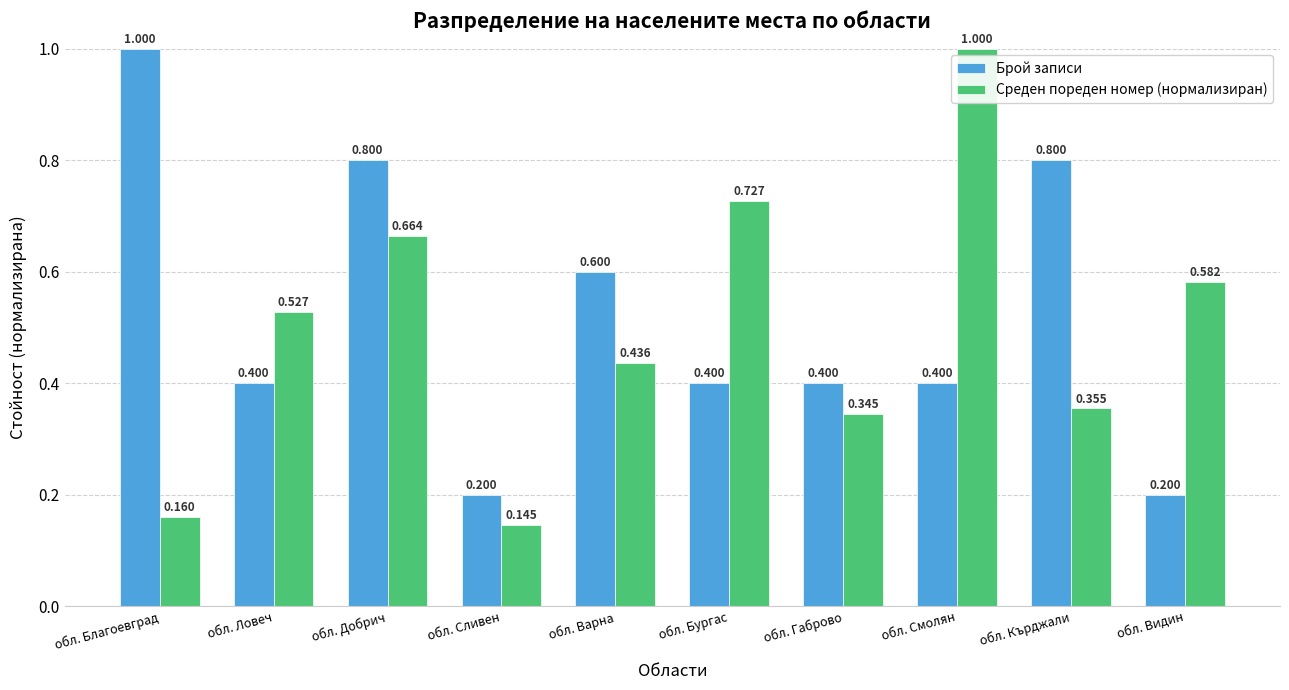

The value of Среден пореден номер (нормализиран) at обл. Благоевград is 0.2. True or false?

True